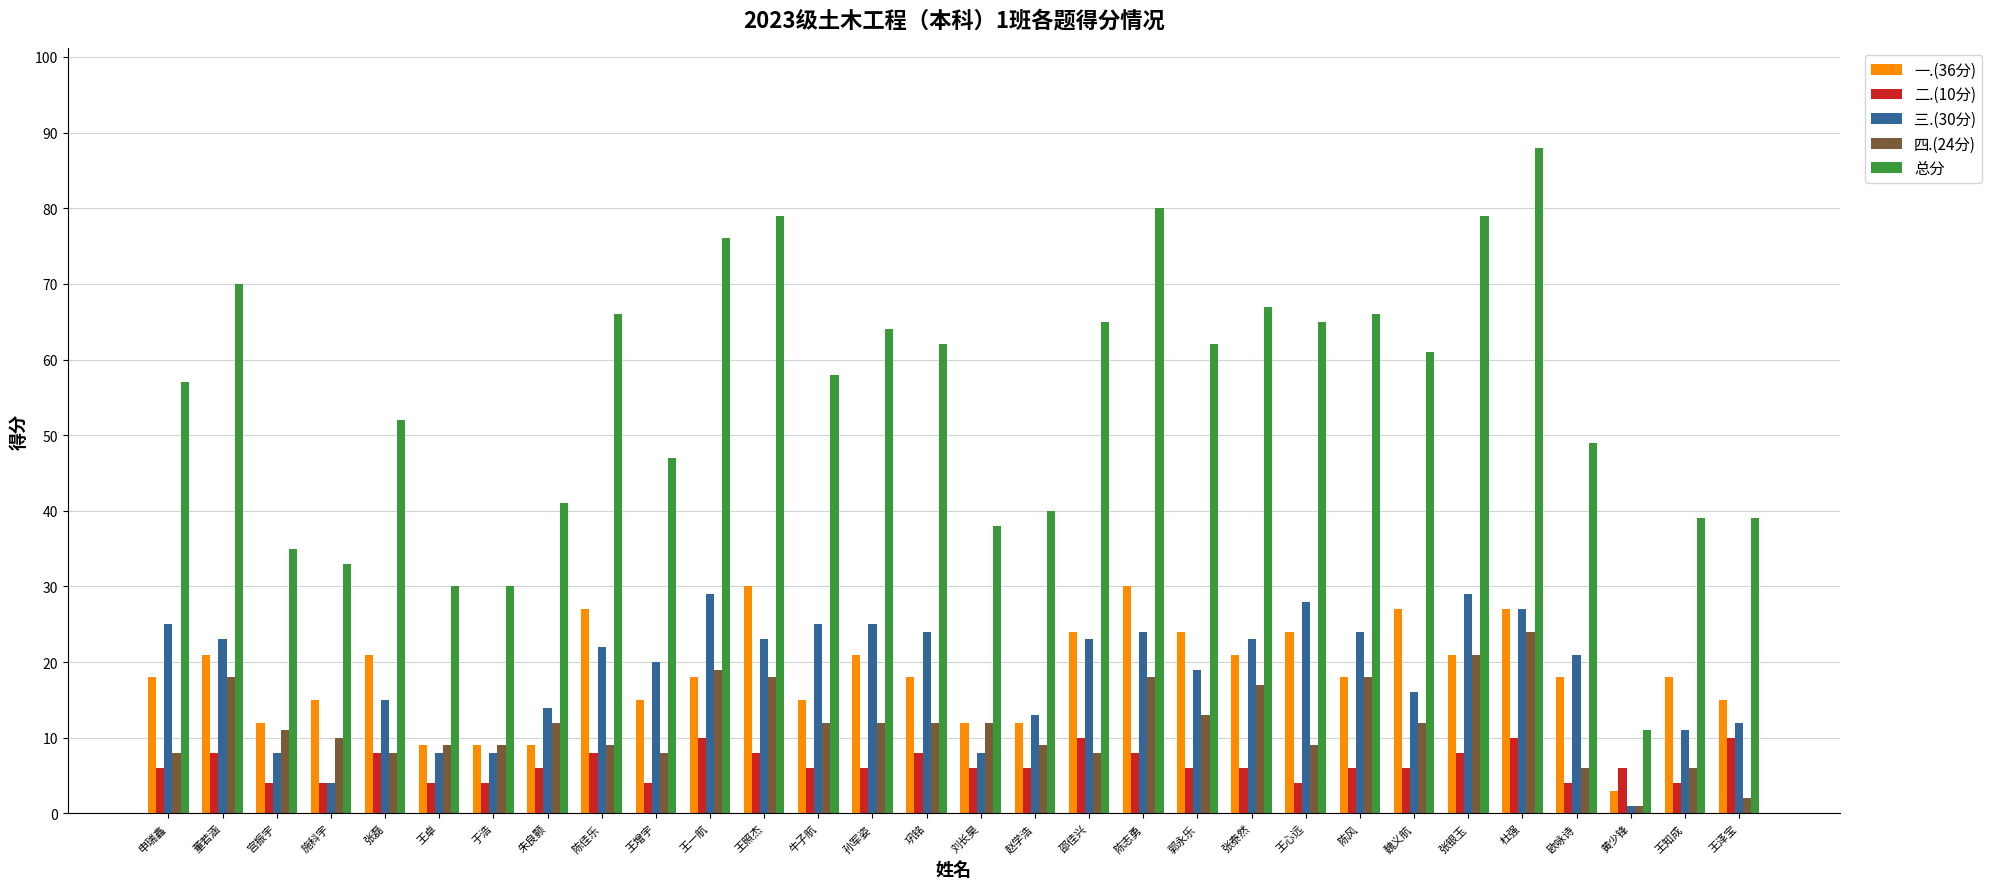

Reading right to left, list all the values displayed in this chart.

一.(36分): 15	18	3	18	27	21	27	18	24	21	24	30	24	12	12	18	21	15	30	18	15	27	9	9	9	21	15	12	21	18
二.(10分): 10	4	6	4	10	8	6	6	4	6	6	8	10	6	6	8	6	6	8	10	4	8	6	4	4	8	4	4	8	6
三.(30分): 12	11	1	21	27	29	16	24	28	23	19	24	23	13	8	24	25	25	23	29	20	22	14	8	8	15	4	8	23	25
四.(24分): 2	6	1	6	24	21	12	18	9	17	13	18	8	9	12	12	12	12	18	19	8	9	12	9	9	8	10	11	18	8
总分: 39	39	11	49	88	79	61	66	65	67	62	80	65	40	38	62	64	58	79	76	47	66	41	30	30	52	33	35	70	57